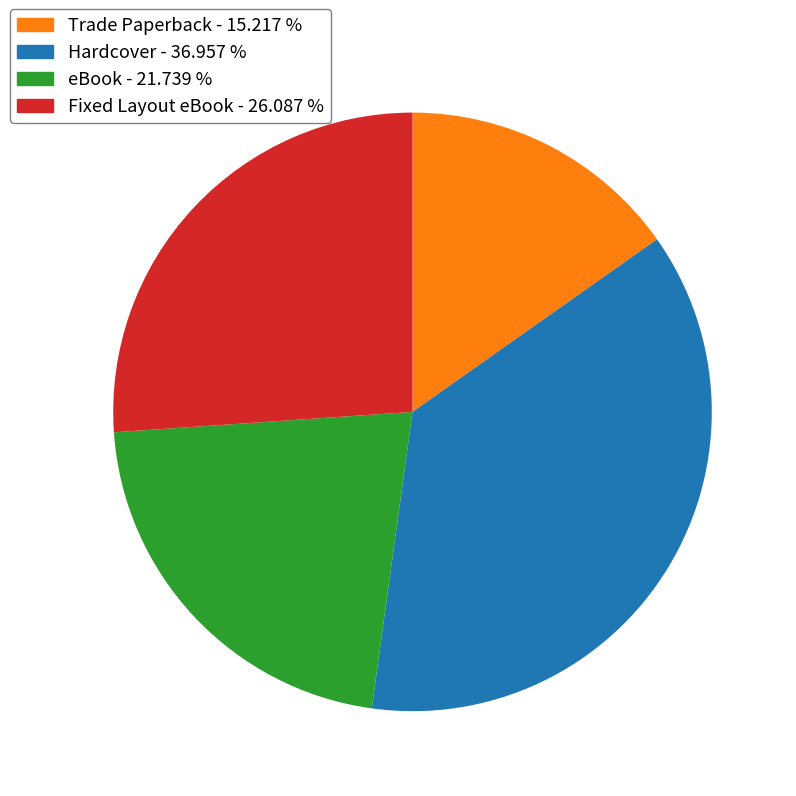

Which has a higher value, Hardcover or Trade Paperback?

Hardcover